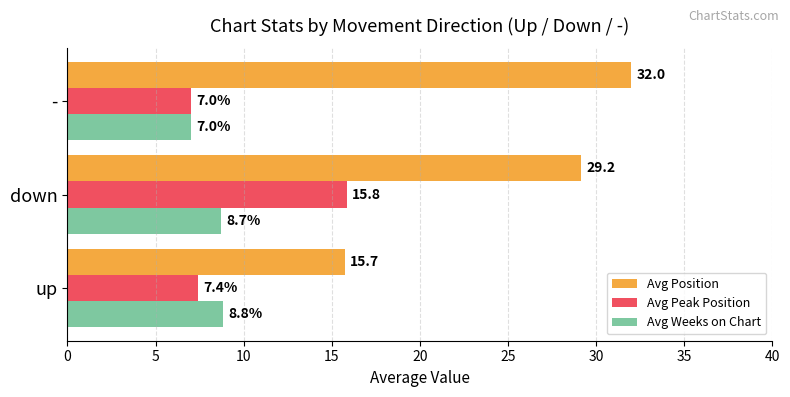

Between down and -, which series saw the biggest shift?

Avg Peak Position